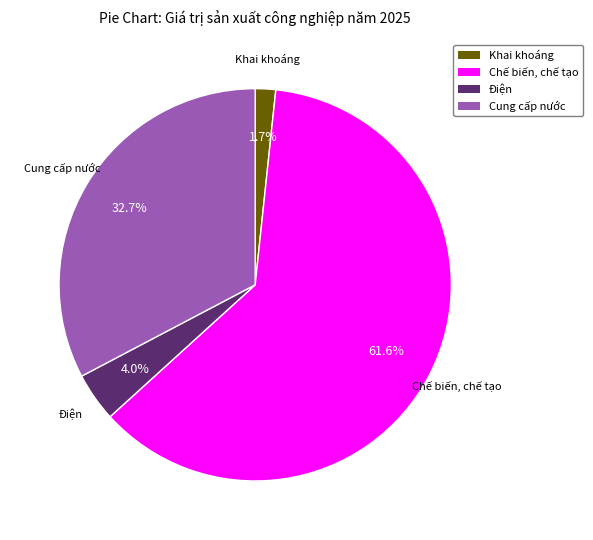

Is there a majority slice in this chart?

Yes